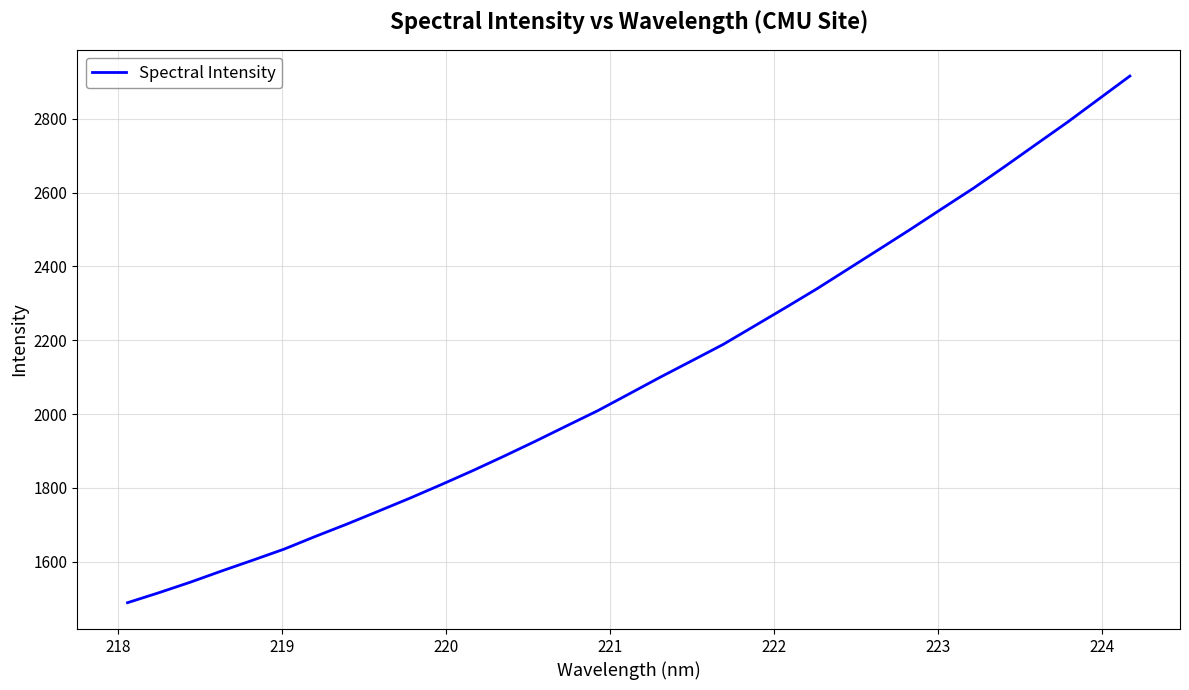

What is the greatest value displayed?

2916.2